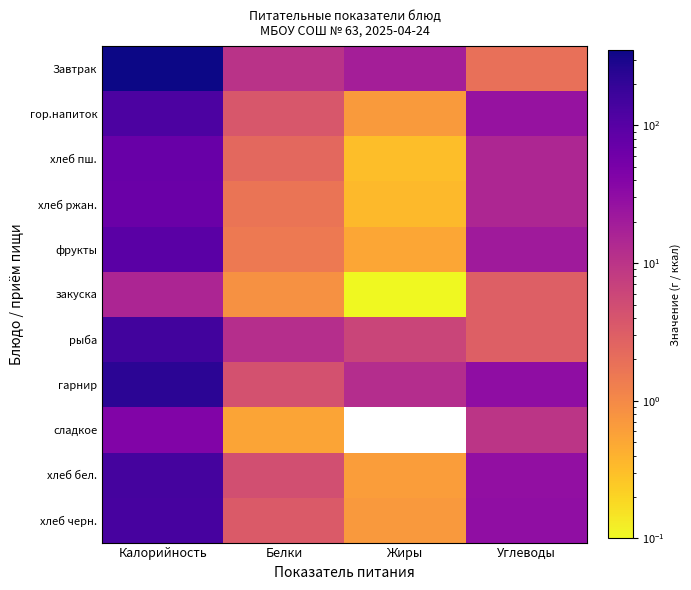

List the labels in order of хлеб бел. value, smallest first.

Жиры, Белки, Углеводы, Калорийность